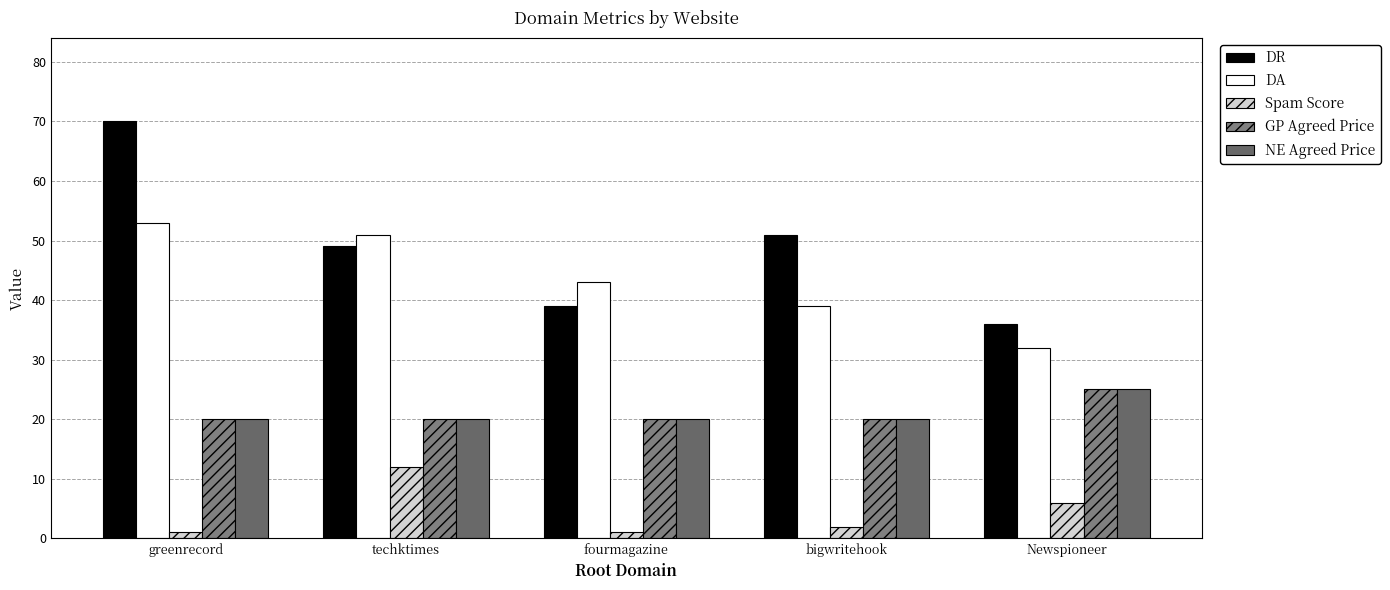

At which label does DA first exceed 43?

greenrecord